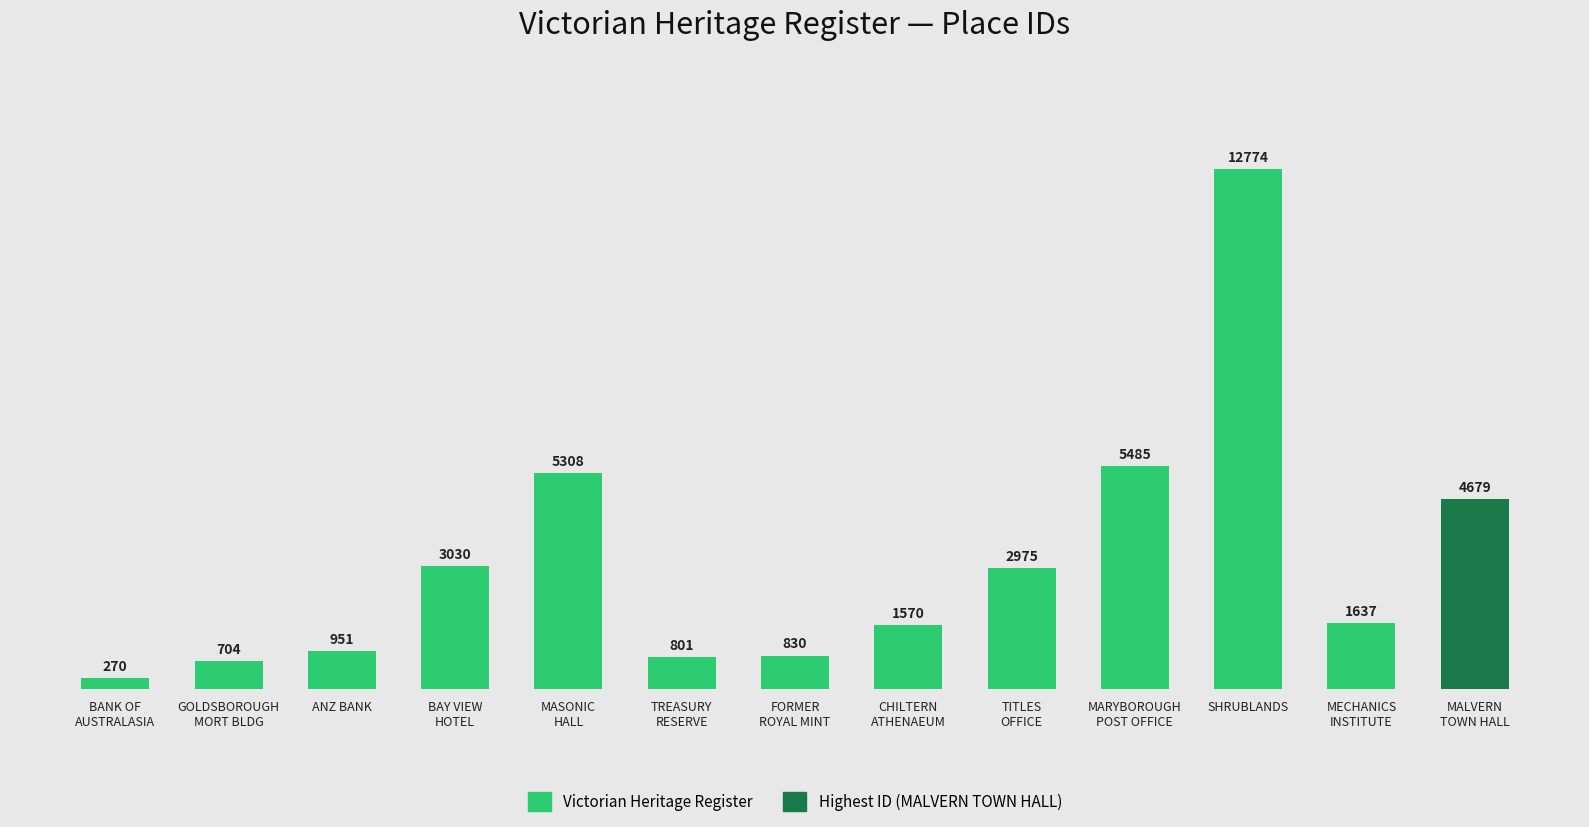

Which has a higher value, GOLDSBOROUGH
MORT BLDG or BANK OF
AUSTRALASIA?

GOLDSBOROUGH
MORT BLDG